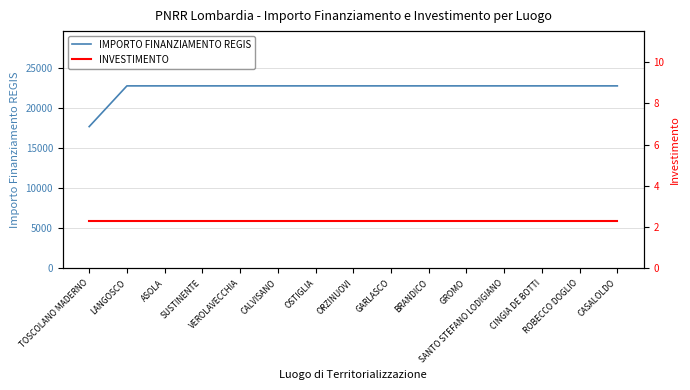

Rank the series at ASOLA from highest to lowest value.

IMPORTO FINANZIAMENTO REGIS, INVESTIMENTO